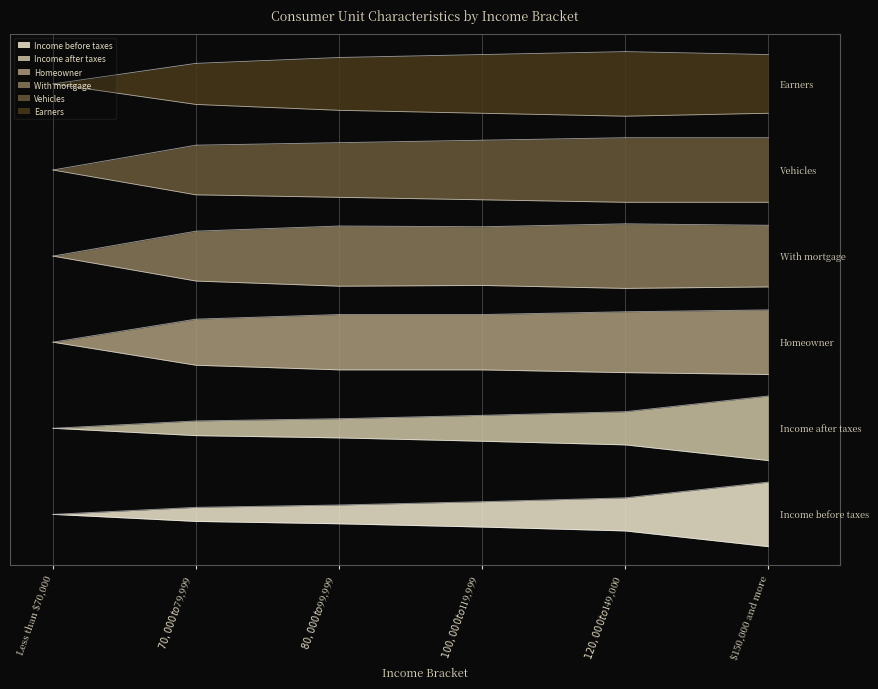

Where is the first local minimum for With mortgage?

$80,000 to $99,999